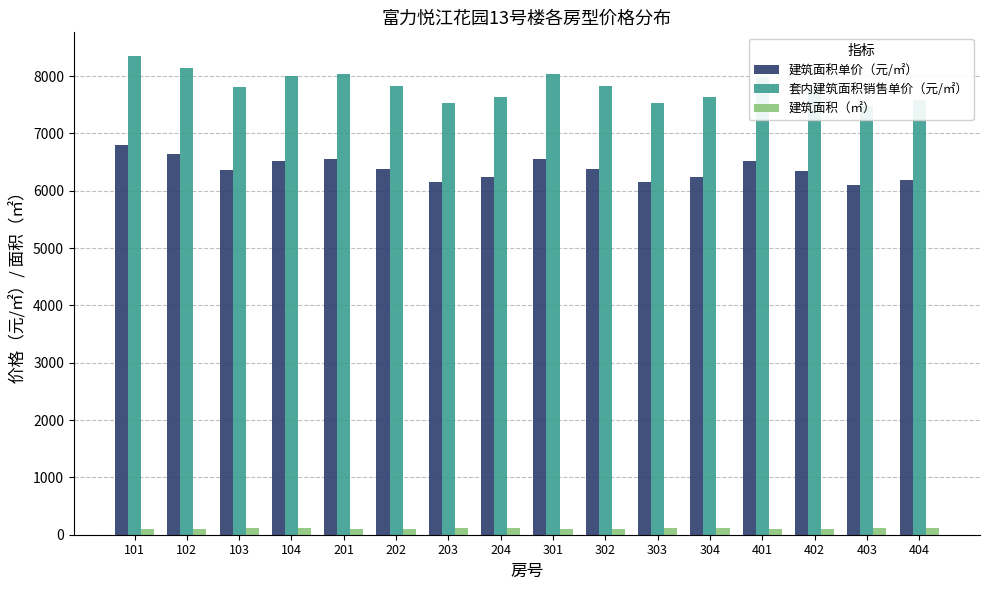

What is the sum of the 建筑面积单价（元/㎡） values at 402 and 301?

12902.2